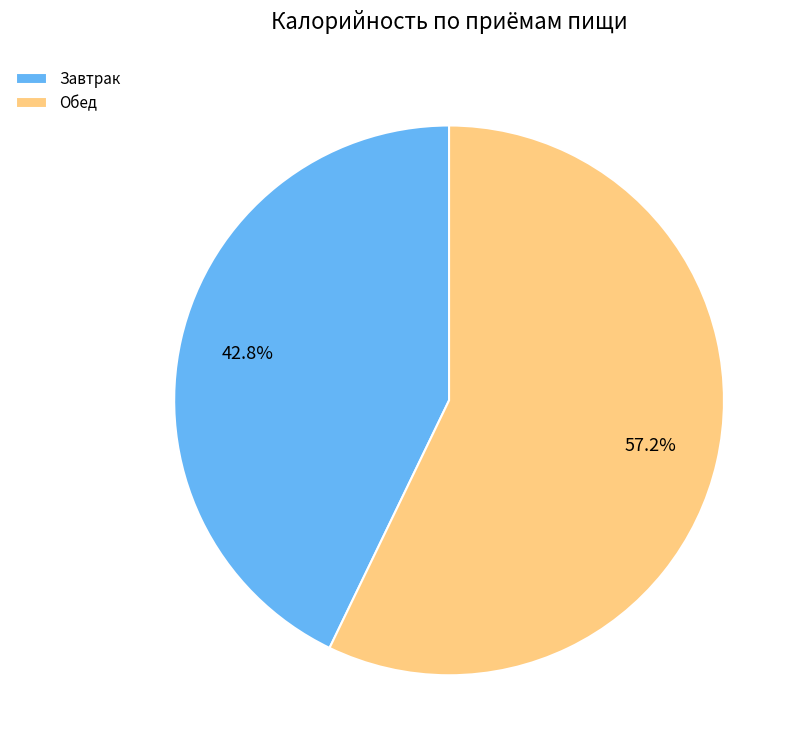

Rank the categories by value from lowest to highest.

Завтрак, Обед